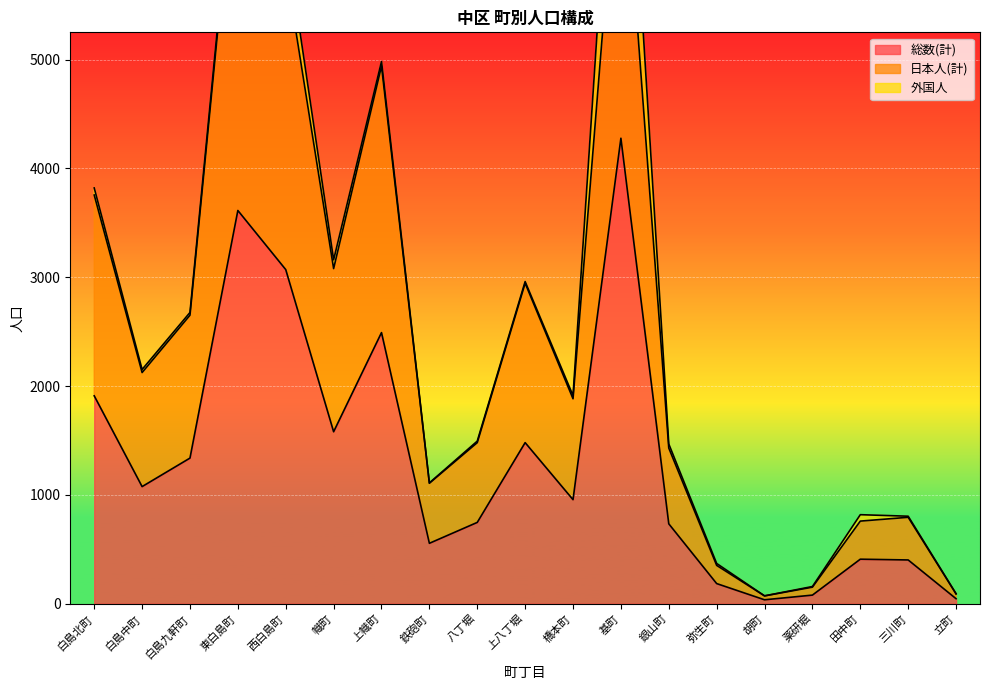

At how many categories does at least one series exceed 7097?

2